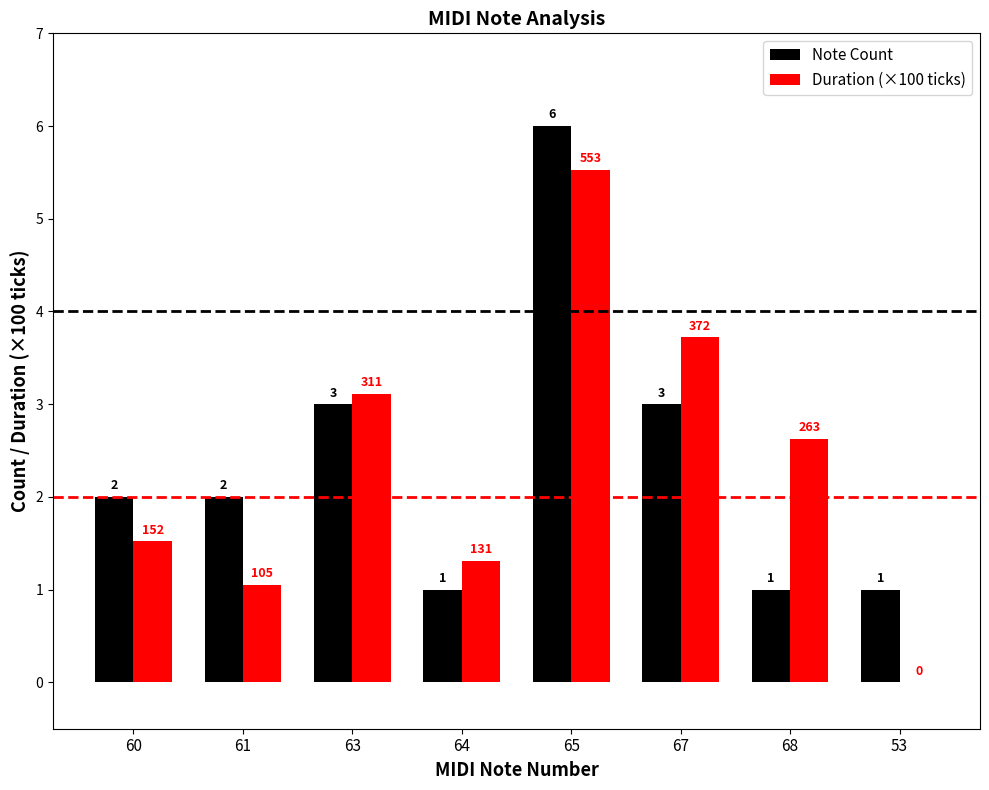

What is the sum of the Note Count values at 65 and 67?

9.0